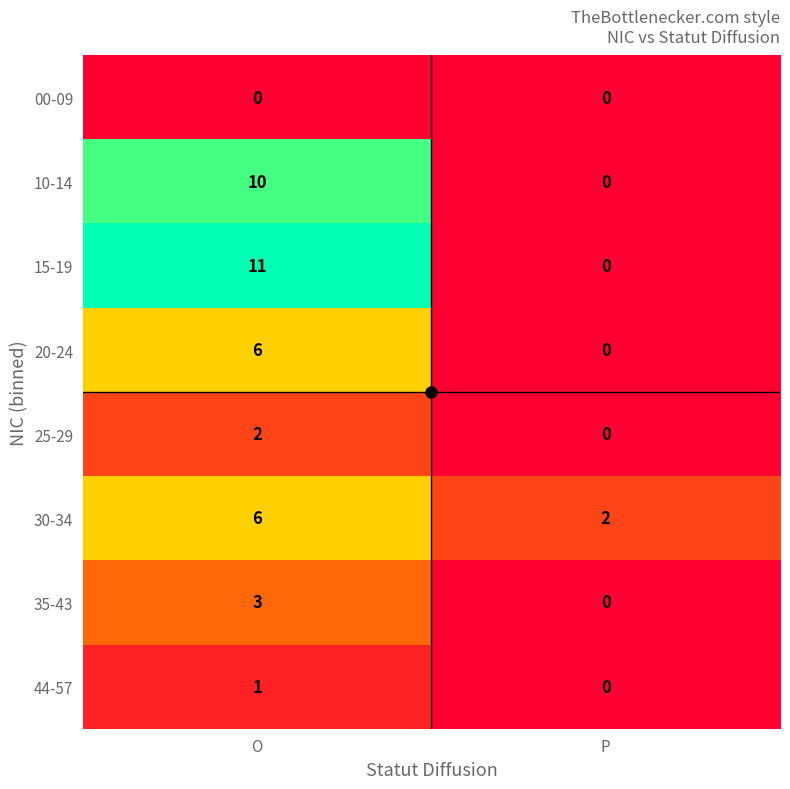

Which series has the largest range (max minus min)?

15-19